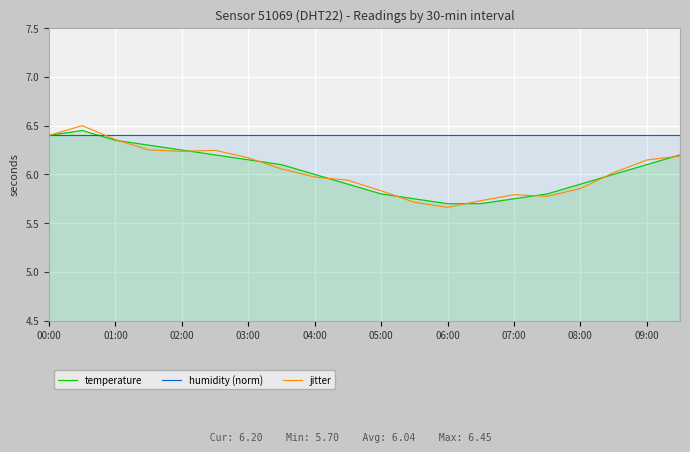

What is the value of the humidity (norm) point at the 15th from the left?

6.4